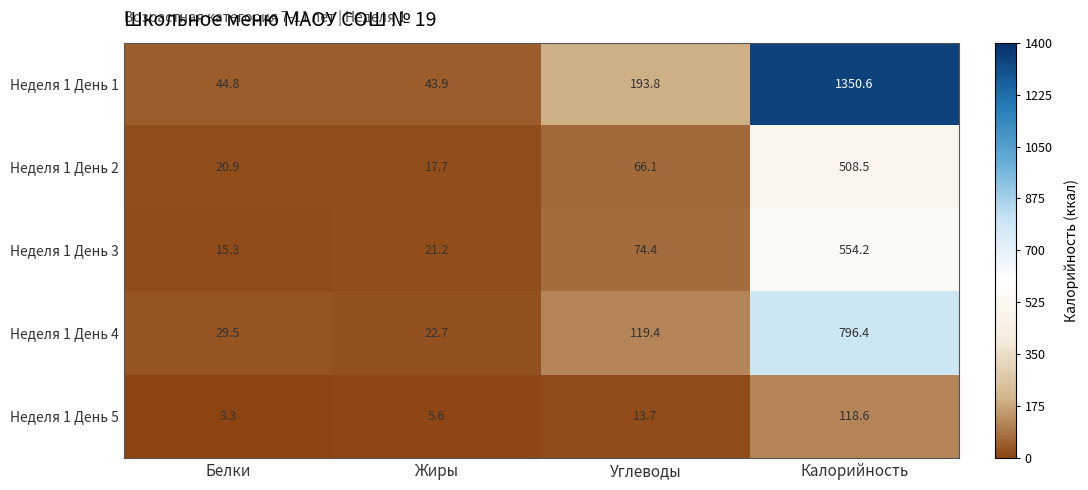

How many categories are shown in the chart?

4